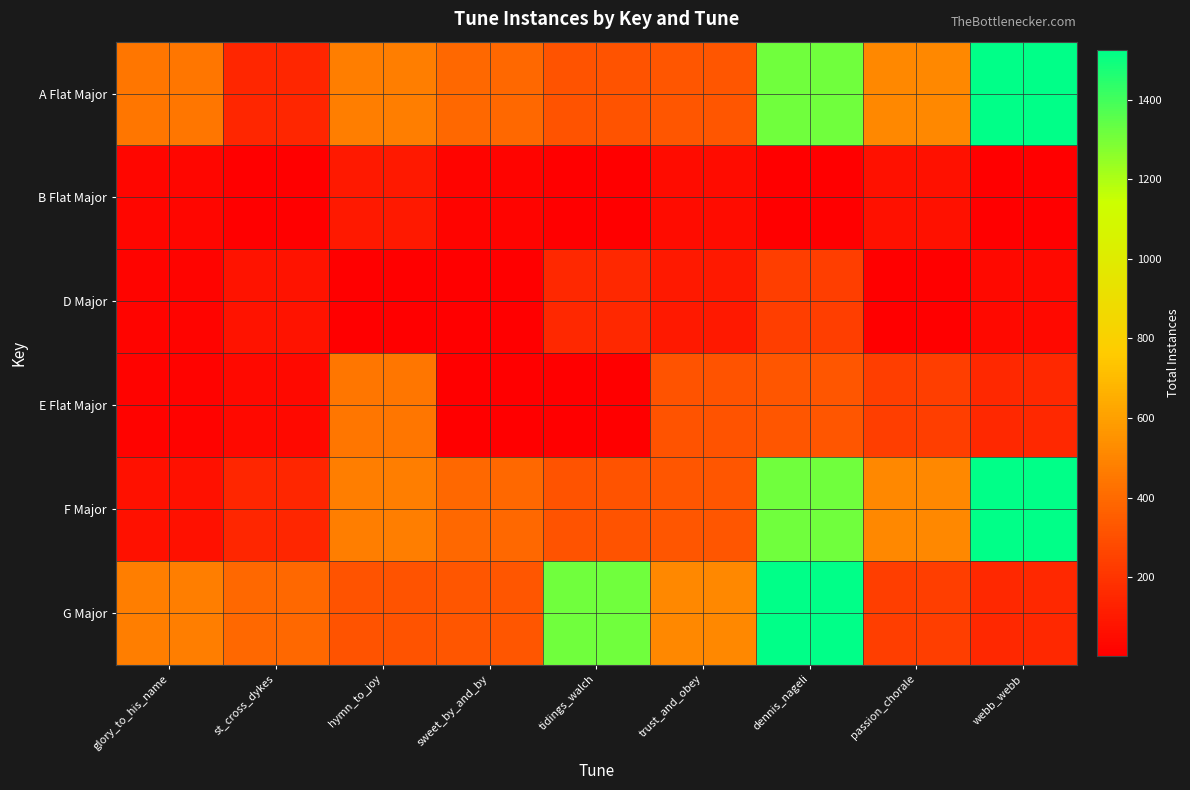

What is the difference between the highest and lowest values at sweet_by_and_by?

391